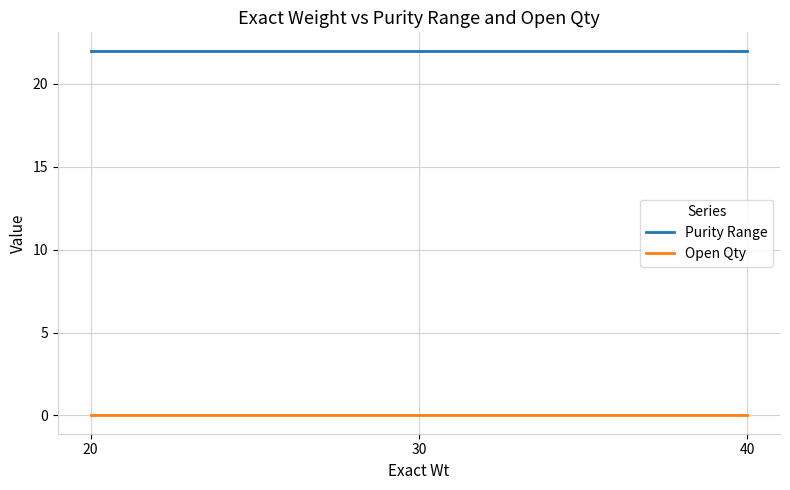

What are all the series names shown in the legend?

Purity Range, Open Qty